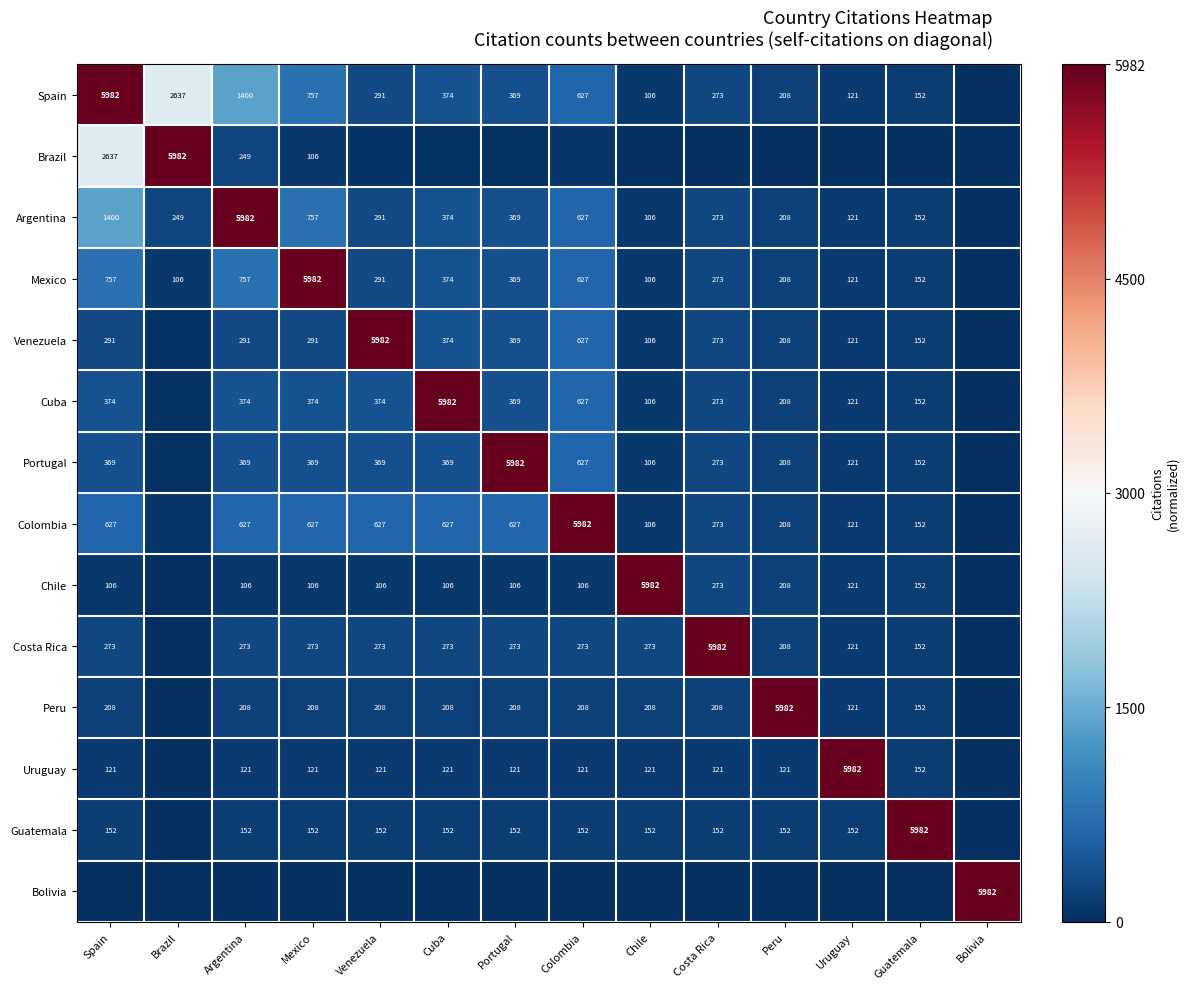

Is the value of Peru at Cuba greater than the value of Spain at Chile?

Yes